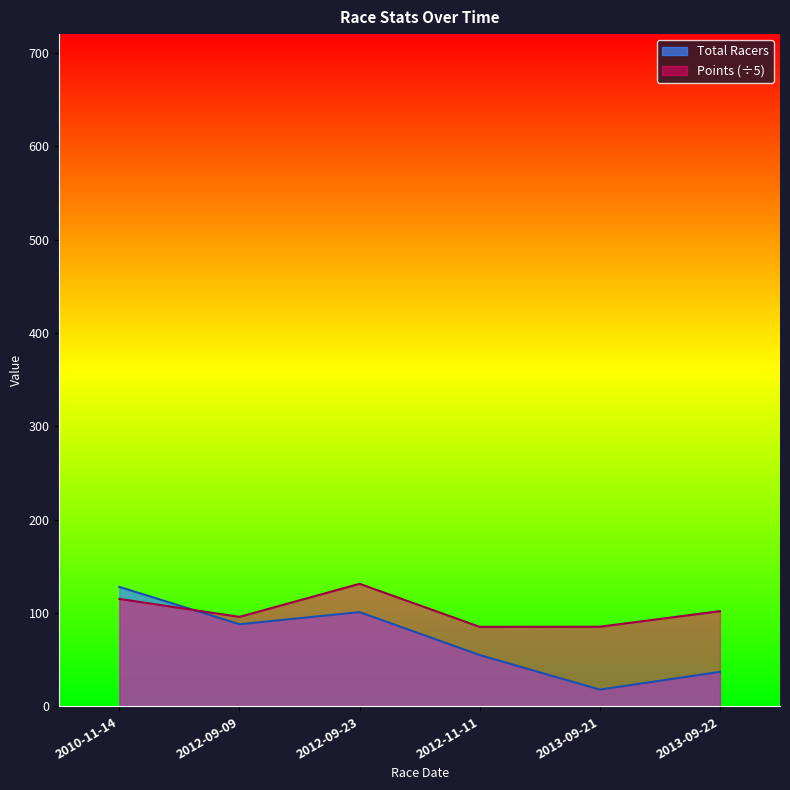

What is the label of the 3rd point from the right?

2012-11-11